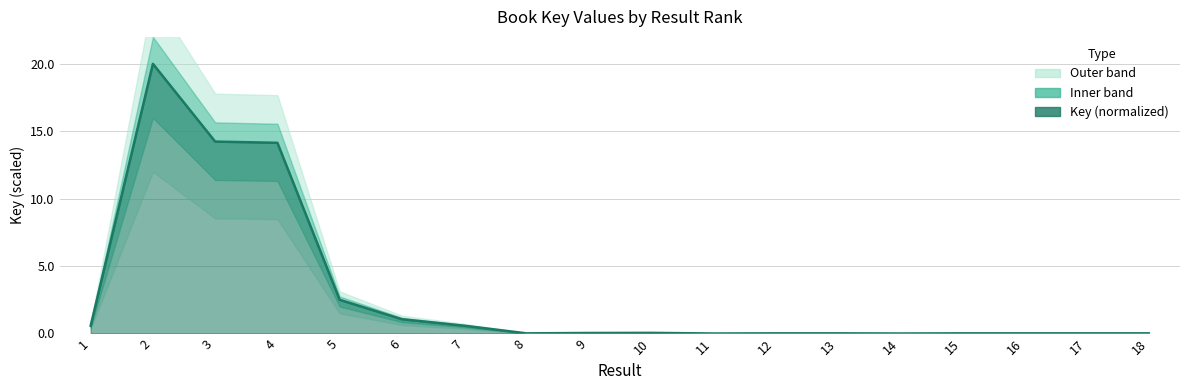

What is the greatest value displayed?

20.0